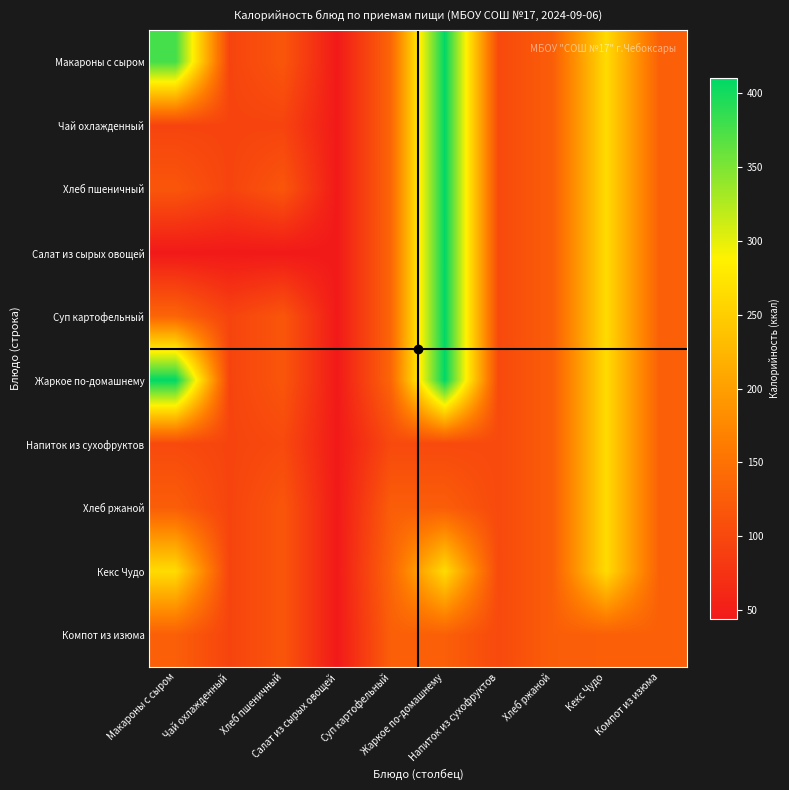

Reading right to left, extract all data points from this chart.

Макароны с сыром: Компот из изюма=128	Кекс Чудо=264	Хлеб ржаной=126	Напиток из сухофруктов=102	Жаркое по-домашнему=410	Суп картофельный=136	Салат из сырых овощей=44	Хлеб пшеничный=117	Чай охлажденный=95	Макароны с сыром=377
Чай охлажденный: Компот из изюма=128	Кекс Чудо=264	Хлеб ржаной=126	Напиток из сухофруктов=102	Жаркое по-домашнему=410	Суп картофельный=136	Салат из сырых овощей=44	Хлеб пшеничный=95	Чай охлажденный=95	Макароны с сыром=95
Хлеб пшеничный: Компот из изюма=128	Кекс Чудо=264	Хлеб ржаной=126	Напиток из сухофруктов=102	Жаркое по-домашнему=410	Суп картофельный=136	Салат из сырых овощей=44	Хлеб пшеничный=117	Чай охлажденный=95	Макароны с сыром=117
Салат из сырых овощей: Компот из изюма=128	Кекс Чудо=264	Хлеб ржаной=126	Напиток из сухофруктов=102	Жаркое по-домашнему=410	Суп картофельный=136	Салат из сырых овощей=44	Хлеб пшеничный=44	Чай охлажденный=44	Макароны с сыром=44
Суп картофельный: Компот из изюма=128	Кекс Чудо=264	Хлеб ржаной=126	Напиток из сухофруктов=102	Жаркое по-домашнему=410	Суп картофельный=136	Салат из сырых овощей=44	Хлеб пшеничный=117	Чай охлажденный=95	Макароны с сыром=136
Жаркое по-домашнему: Компот из изюма=128	Кекс Чудо=264	Хлеб ржаной=126	Напиток из сухофруктов=102	Жаркое по-домашнему=410	Суп картофельный=136	Салат из сырых овощей=44	Хлеб пшеничный=117	Чай охлажденный=95	Макароны с сыром=410
Напиток из сухофруктов: Компот из изюма=128	Кекс Чудо=264	Хлеб ржаной=126	Напиток из сухофруктов=102	Жаркое по-домашнему=102	Суп картофельный=102	Салат из сырых овощей=44	Хлеб пшеничный=102	Чай охлажденный=95	Макароны с сыром=102
Хлеб ржаной: Компот из изюма=128	Кекс Чудо=264	Хлеб ржаной=126	Напиток из сухофруктов=102	Жаркое по-домашнему=126	Суп картофельный=126	Салат из сырых овощей=44	Хлеб пшеничный=117	Чай охлажденный=95	Макароны с сыром=126
Кекс Чудо: Компот из изюма=128	Кекс Чудо=264	Хлеб ржаной=126	Напиток из сухофруктов=102	Жаркое по-домашнему=264	Суп картофельный=136	Салат из сырых овощей=44	Хлеб пшеничный=117	Чай охлажденный=95	Макароны с сыром=264
Компот из изюма: Компот из изюма=128	Кекс Чудо=128	Хлеб ржаной=126	Напиток из сухофруктов=102	Жаркое по-домашнему=128	Суп картофельный=128	Салат из сырых овощей=44	Хлеб пшеничный=117	Чай охлажденный=95	Макароны с сыром=128